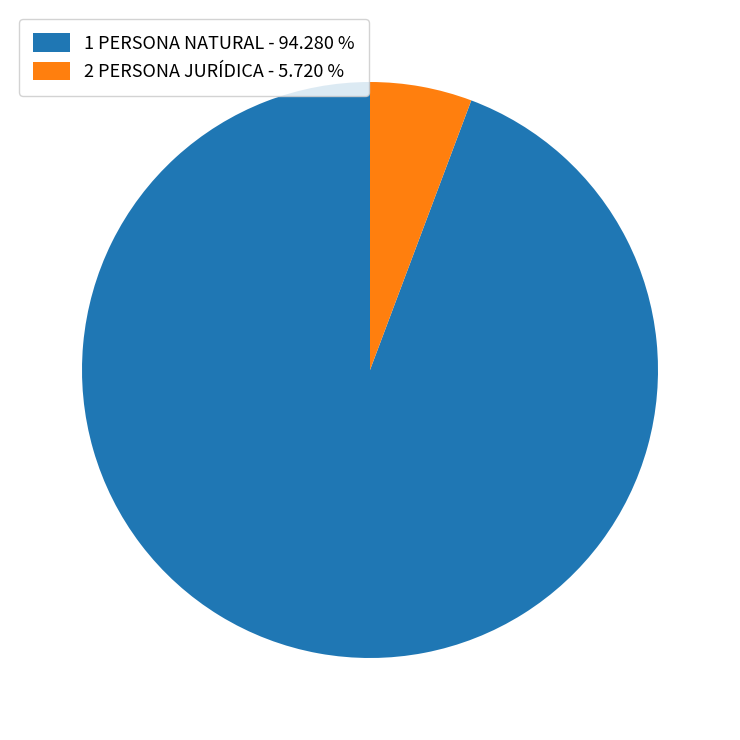

Which category has the smallest portion of the pie?

2 PERSONA JURÍDICA - 5.720 %